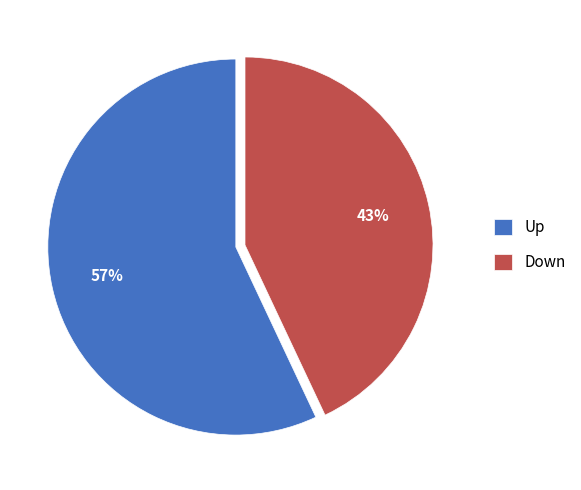

How many segments does this pie chart have?

2